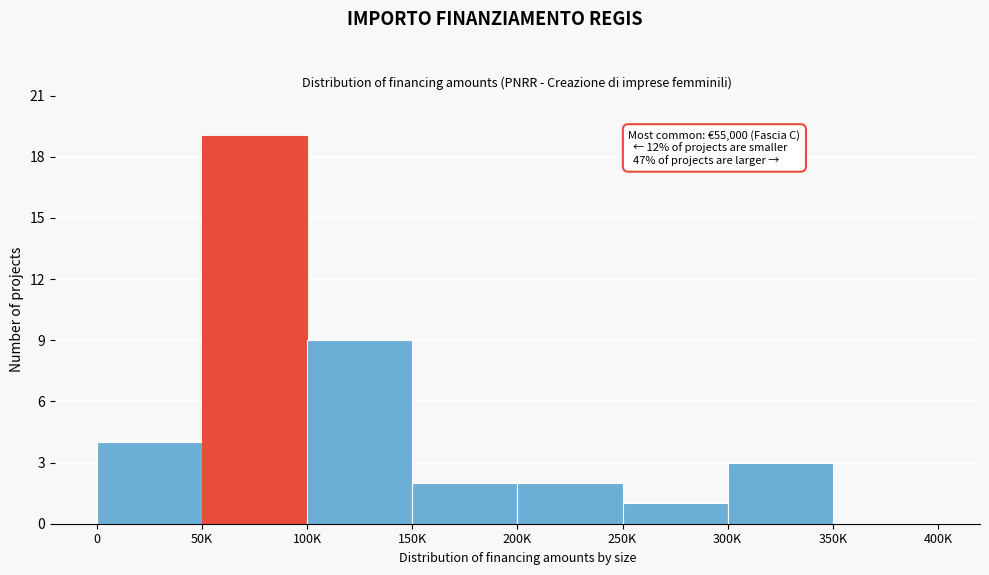

Reading left to right, extract all data points from this chart.

0=4	50K=19	100K=9	150K=2	200K=2	250K=1	300K=3	350K=0